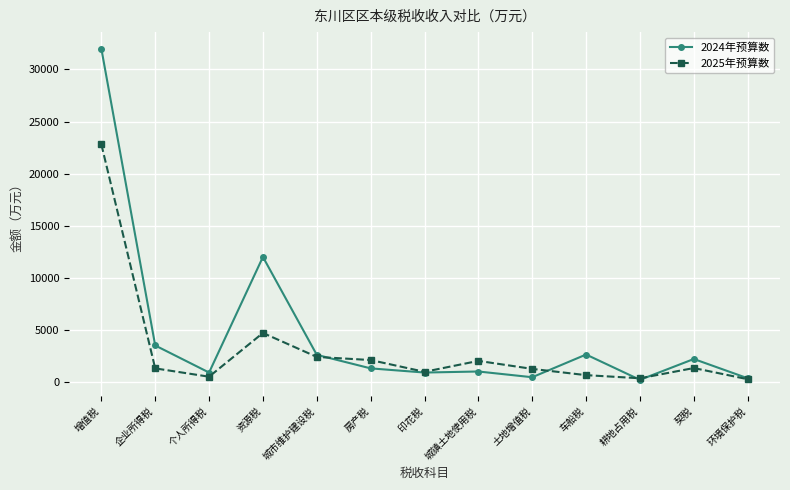

How many distinct data groups are displayed?

2